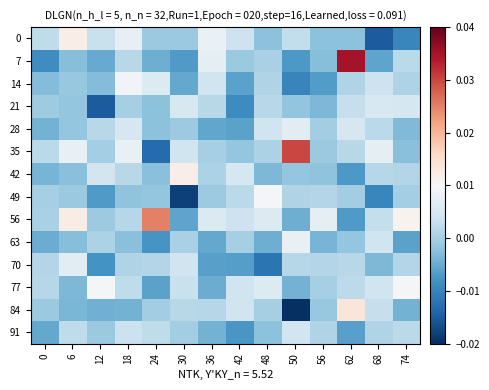

Which category has the highest value across all series?

62